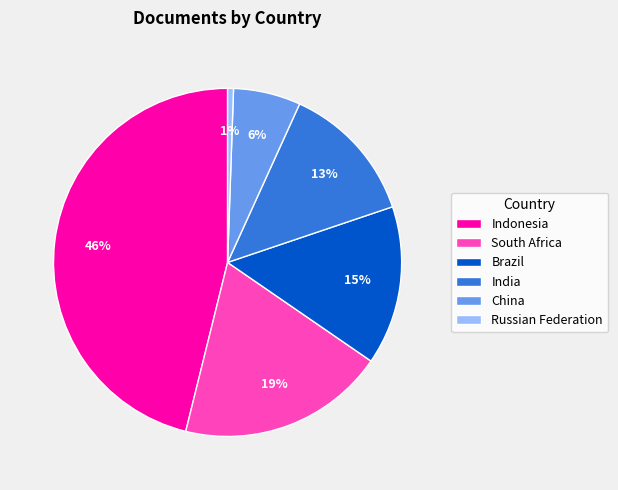

Is there a majority slice in this chart?

No